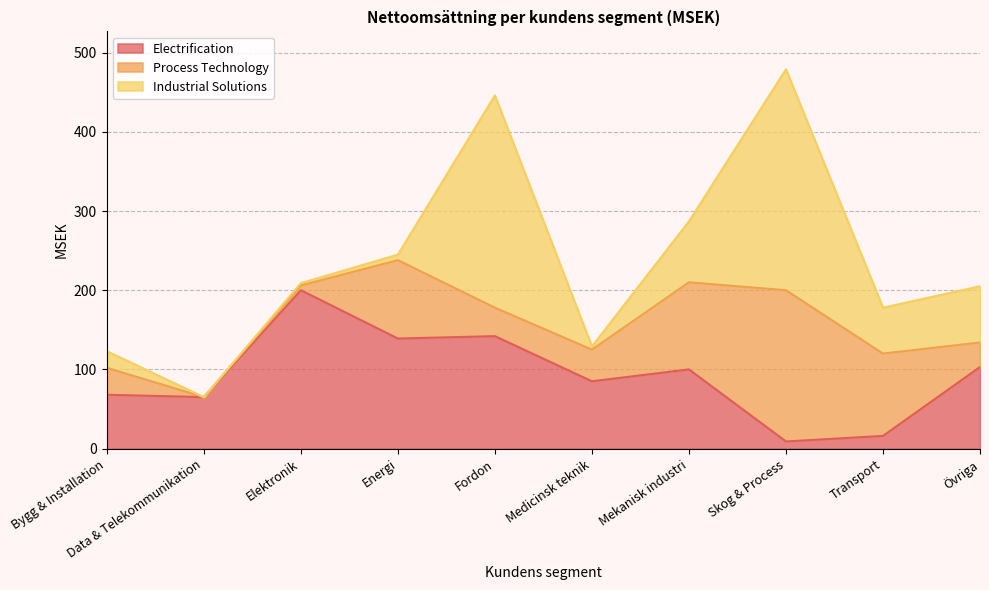

The Process Technology series shows 7 at Bygg & Installation. True or false?

False